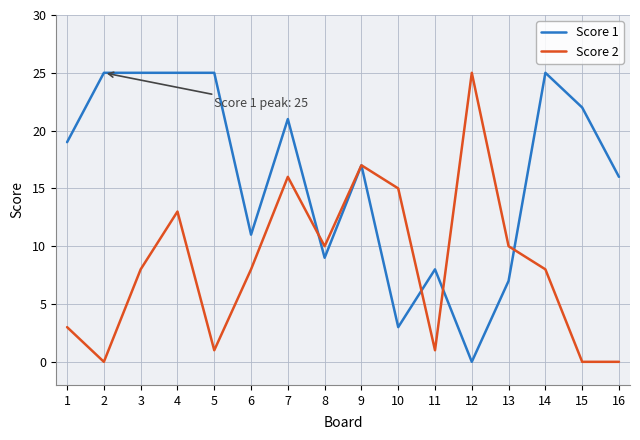

Where do Score 1 and Score 2 first cross each other?

7 and 8